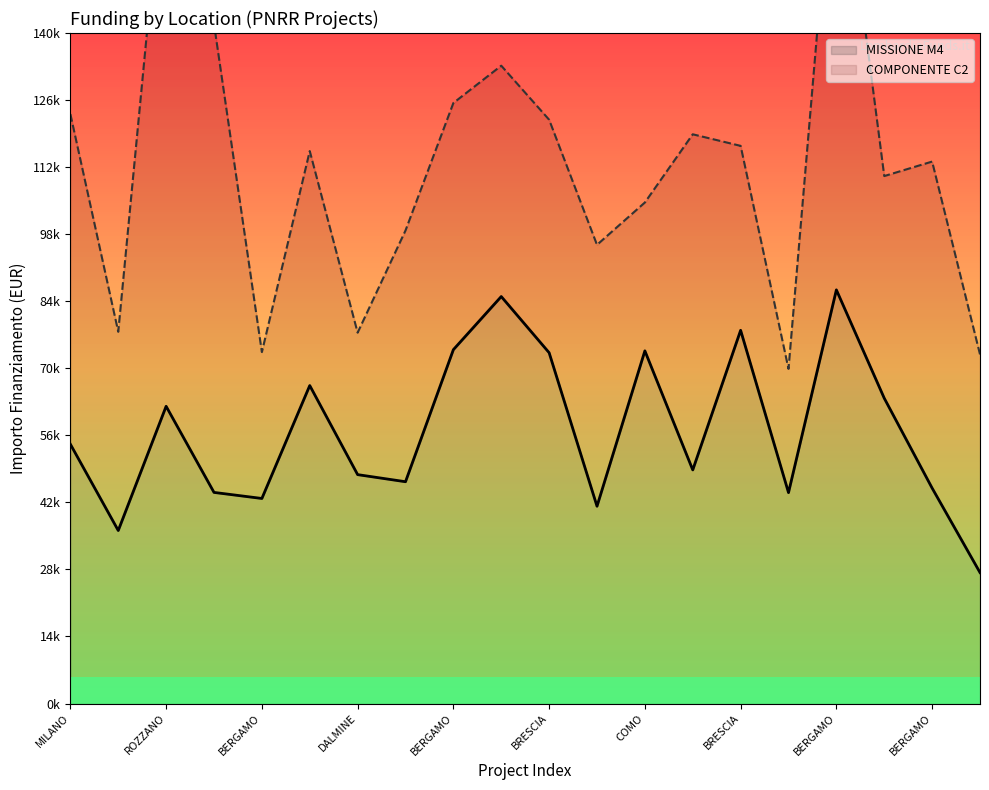

Rank the categories by value from highest to lowest.

BERGAMO, BRESCIA, BRESCIA, BERGAMO, COMO, BRESCIA, DALMINE, COMO, ROZZANO, MILANO, BRESCIA, DALMINE, BERGAMO, BERGAMO, BERGAMO, COMO, BERGAMO, VARESE, MILANO, COMO